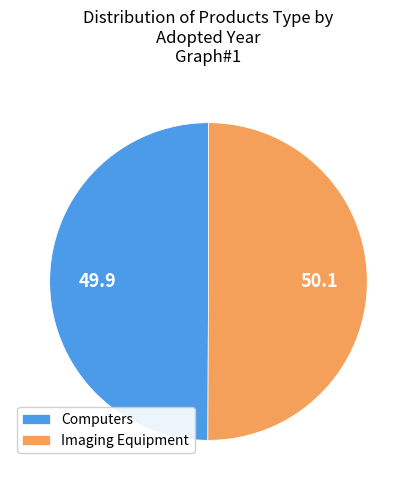

Do Computers and Imaging Equipment together represent more than half of the pie?

Yes